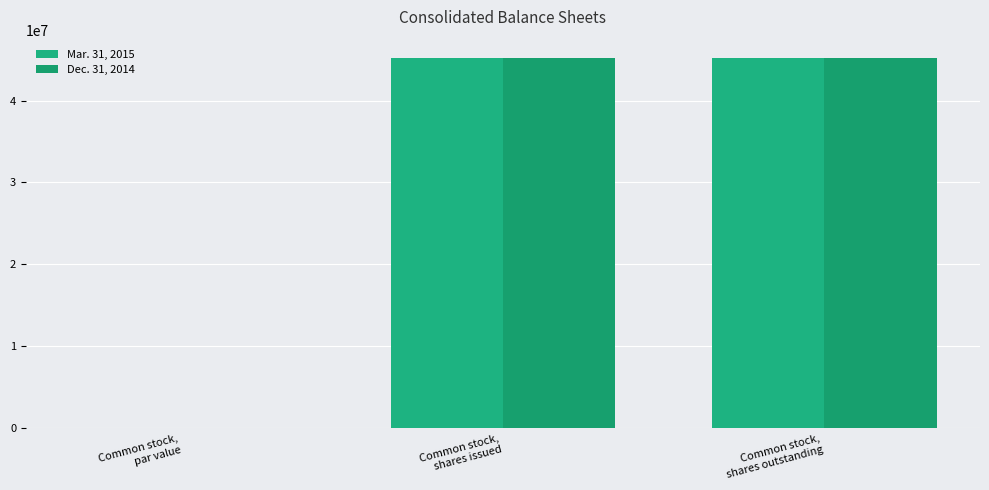

Does the chart contain stacked bars?

No